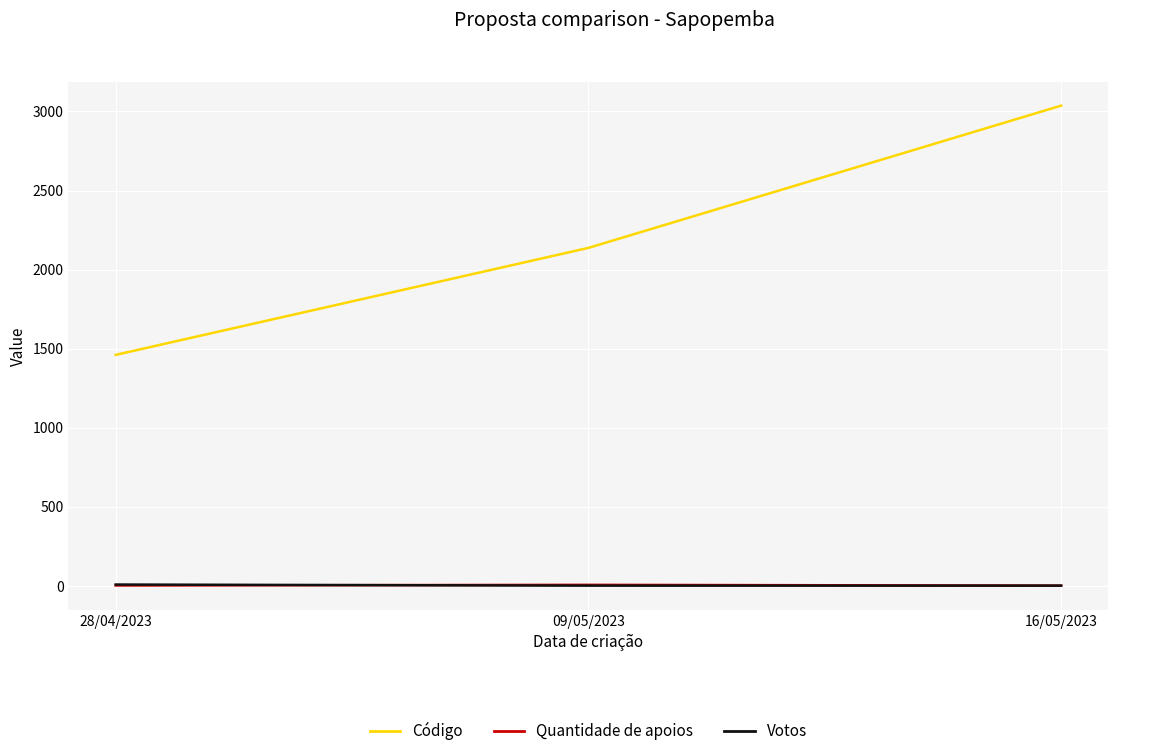

At which label is Código closest to 2248?

09/05/2023